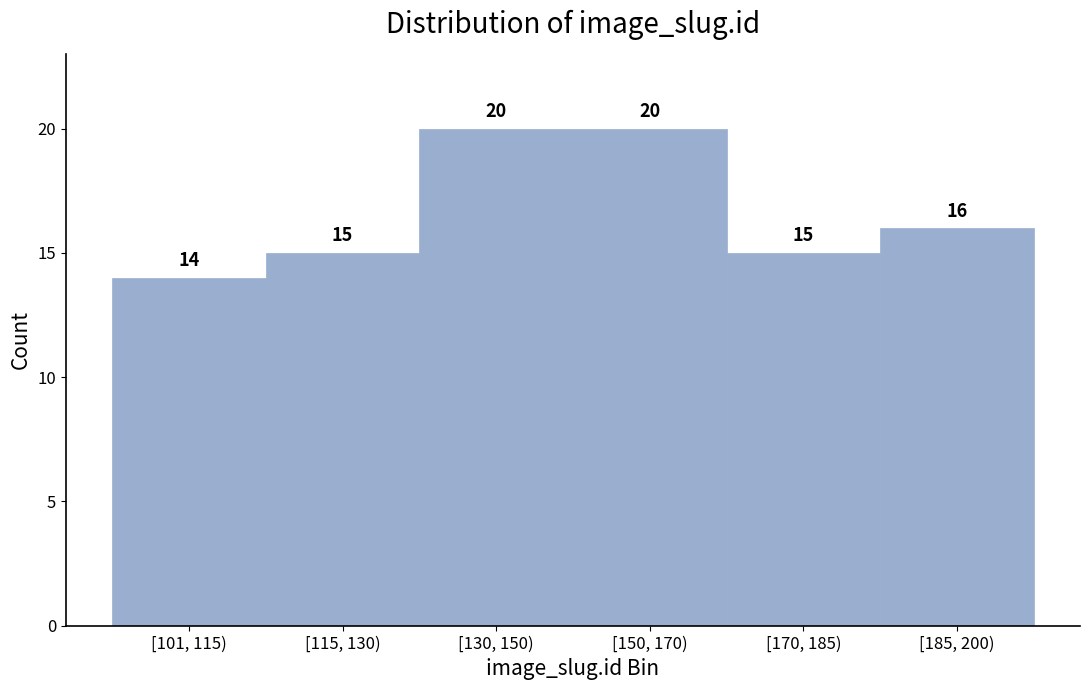

Reading left to right, extract all data points from this chart.

[101, 115)=14	[115, 130)=15	[130, 150)=20	[150, 170)=20	[170, 185)=15	[185, 200)=16